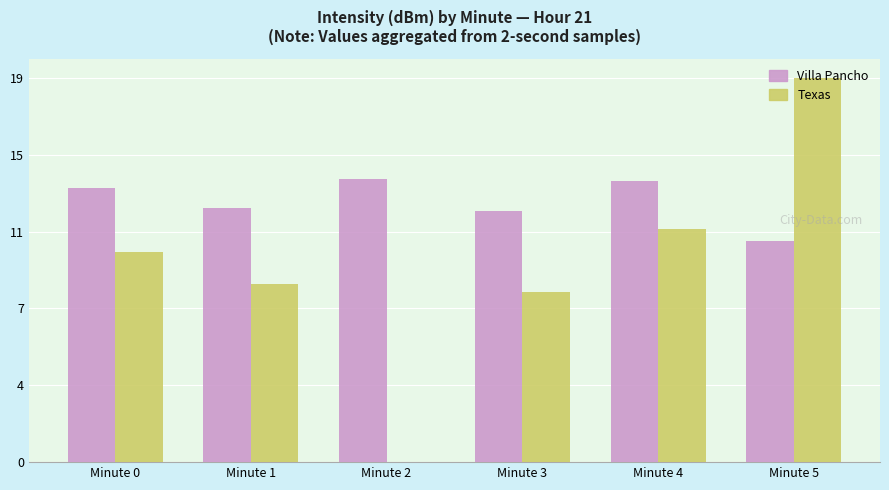

What are all the series names shown in the legend?

Villa Pancho, Texas